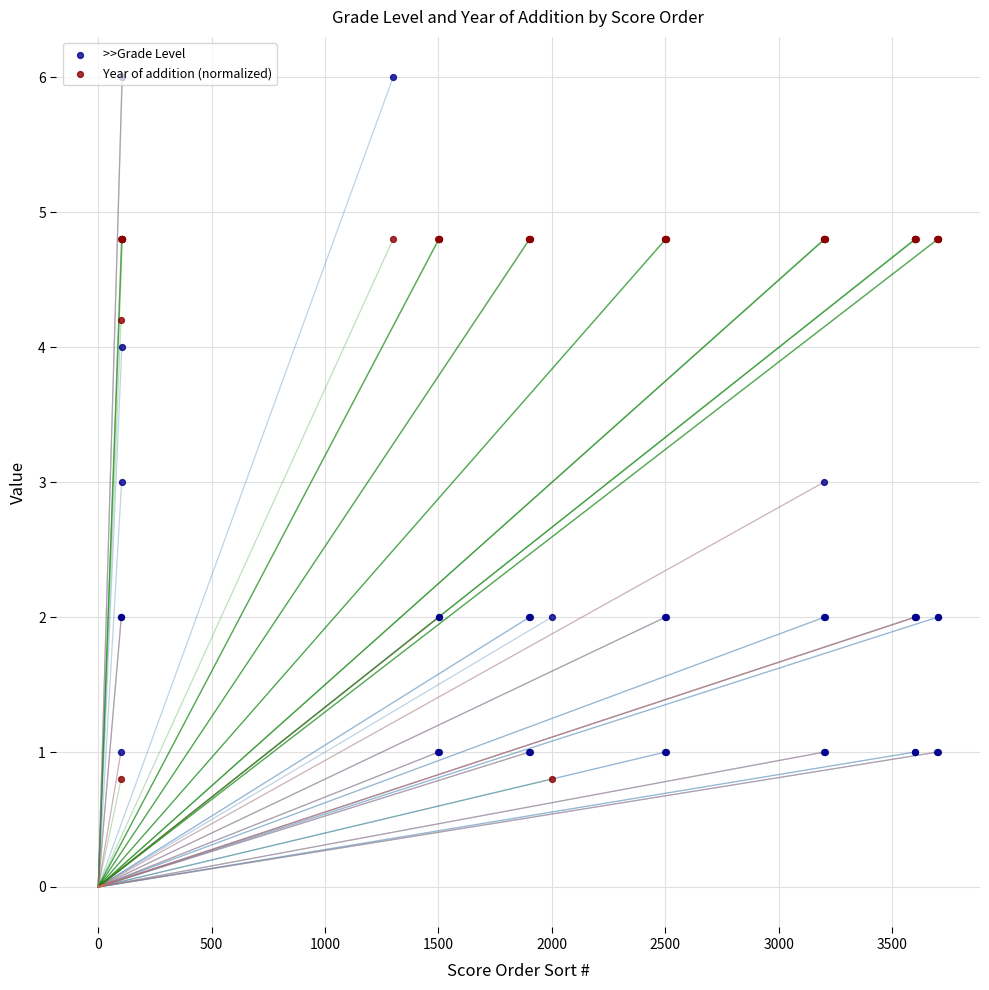

At how many categories does at least one series exceed 2?

33